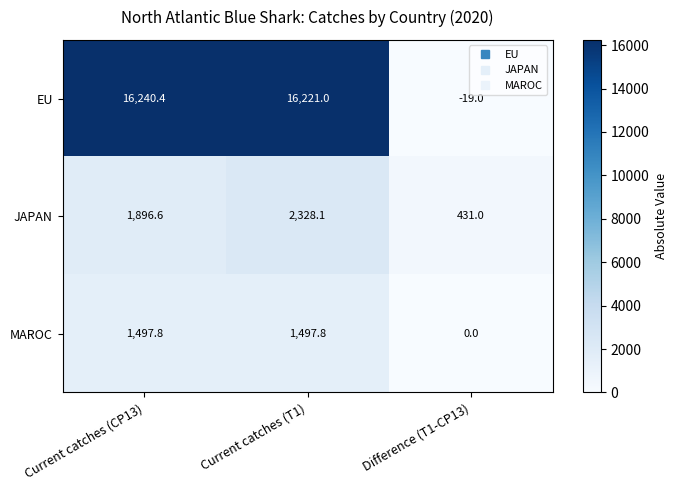

Between Current catches (CP13) and Difference (T1-CP13), which series saw the biggest shift?

EU